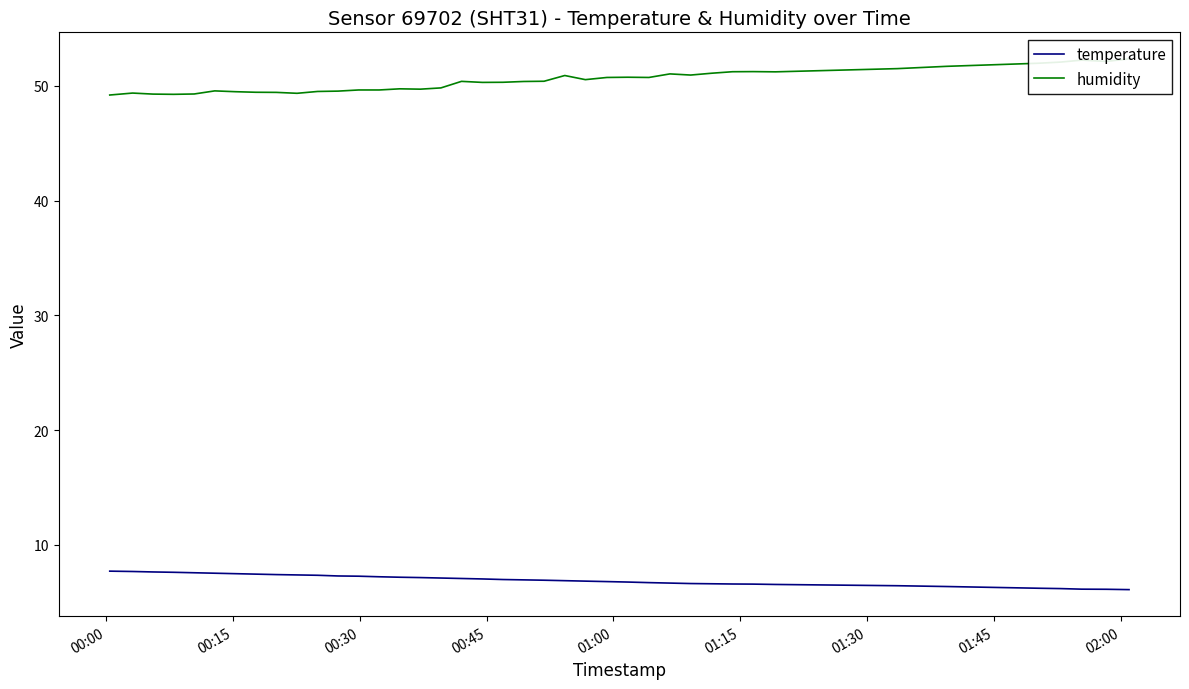

How many interior local peaks does the humidity series have?

9